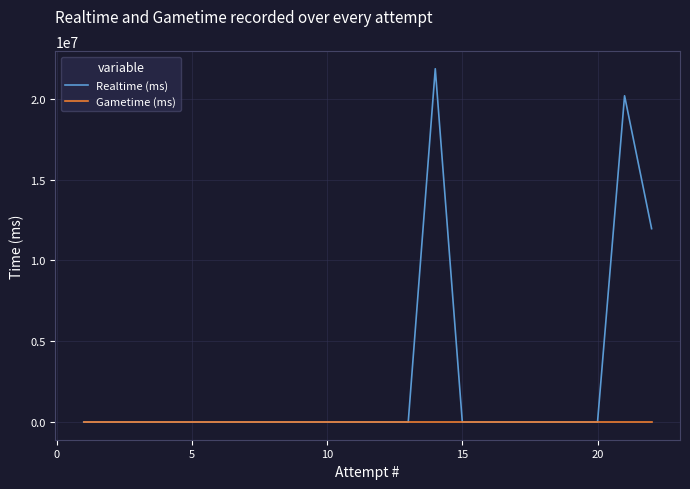

What is the maximum value shown in the chart?

21861608